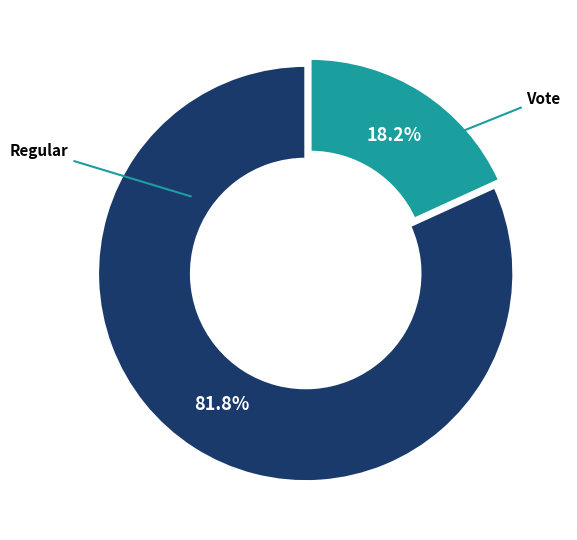

Does any single category account for the majority?

Yes